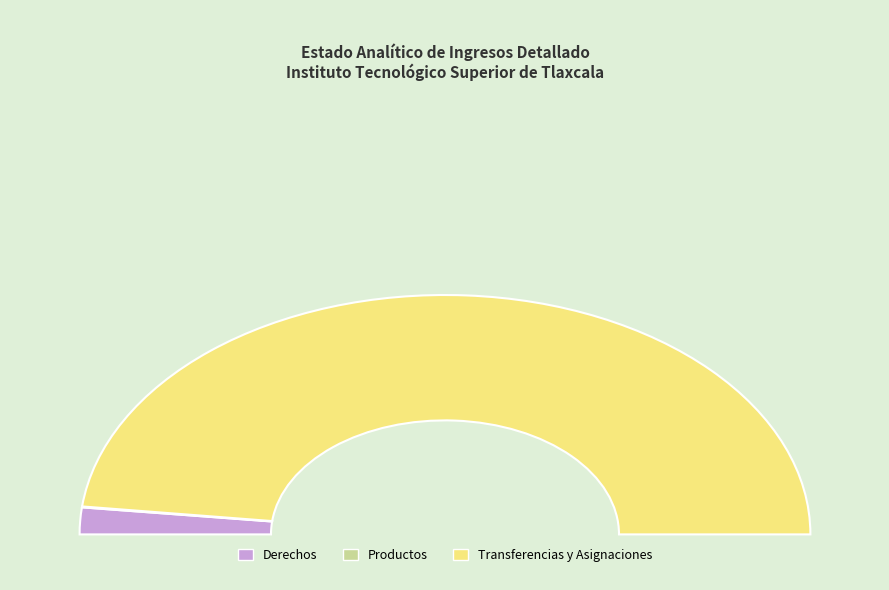

Is Transferencias y Asignaciones the majority of the pie?

Yes